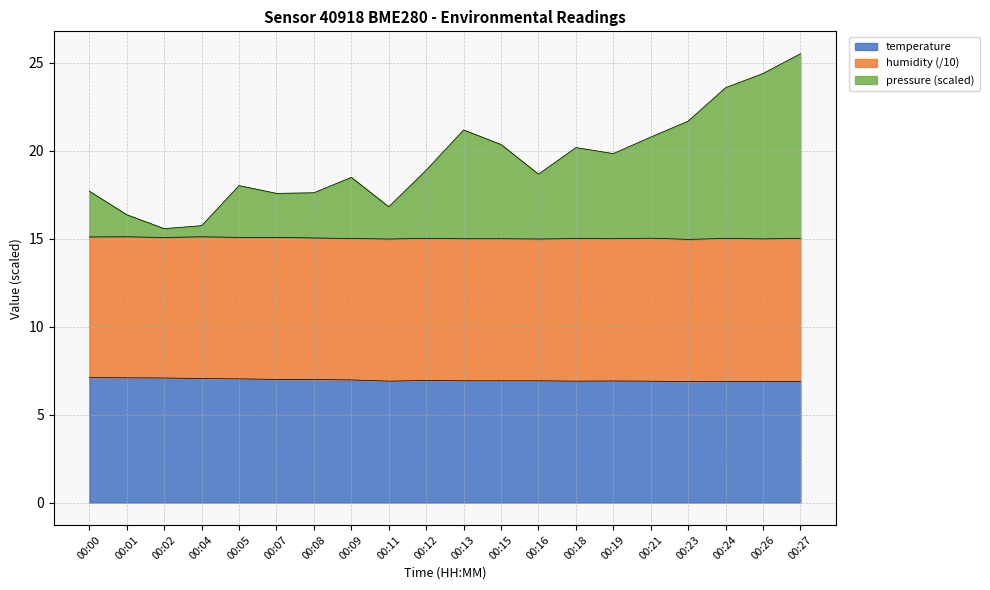

List the labels in order of pressure value, largest first.

00:27, 00:26, 00:24, 00:23, 00:13, 00:21, 00:15, 00:18, 00:19, 00:12, 00:16, 00:09, 00:05, 00:00, 00:08, 00:07, 00:11, 00:01, 00:04, 00:02